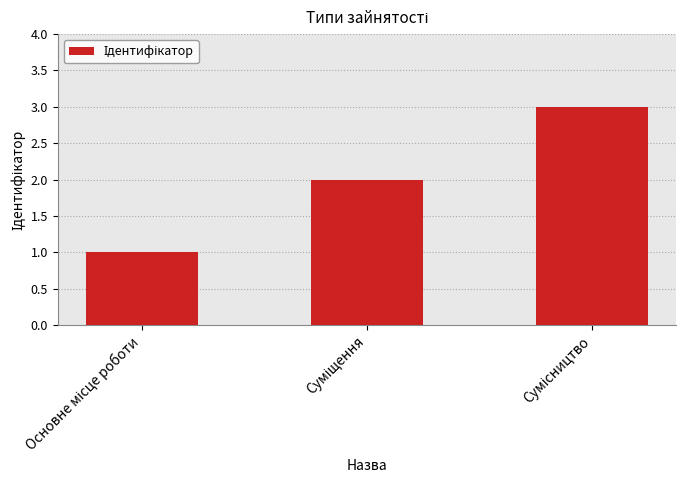

What is the maximum value shown in the chart?

3